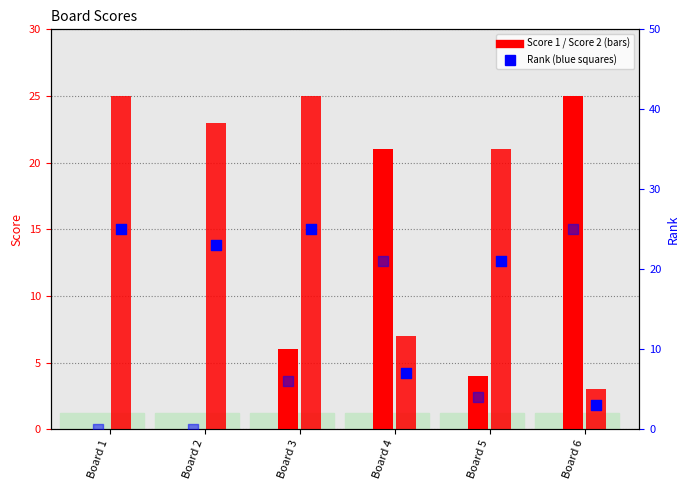

Which series reaches the minimum Y coordinate?

Score 1